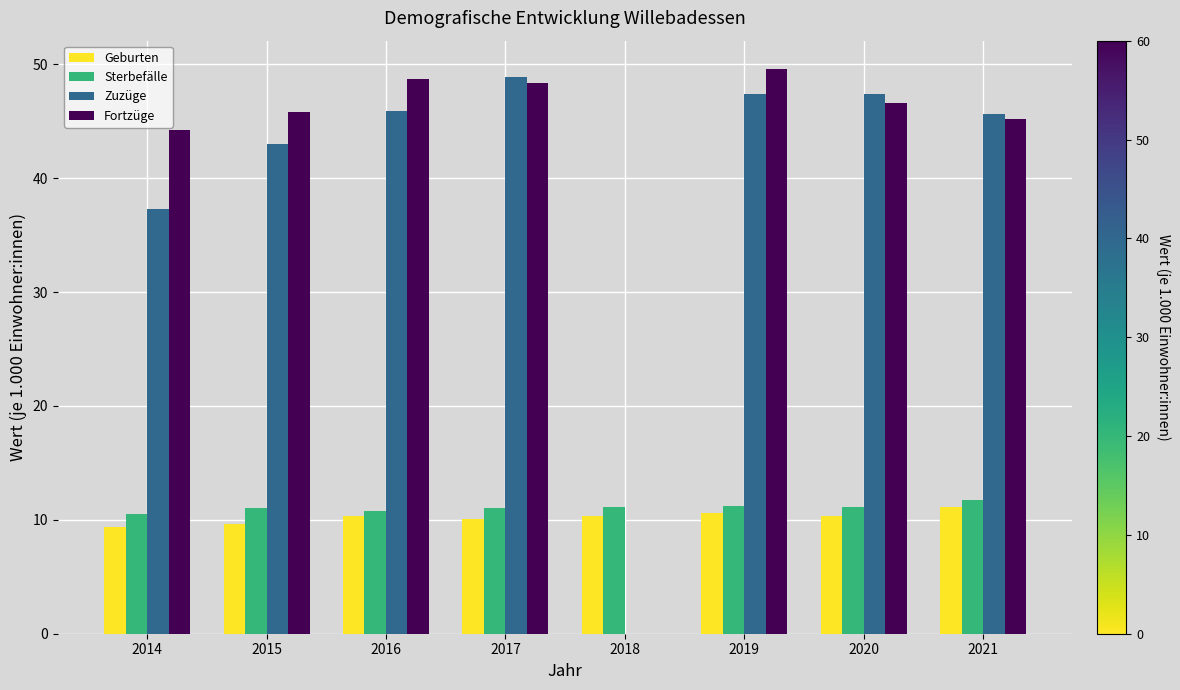

What is the sum of all Sterbefälle values?

88.4